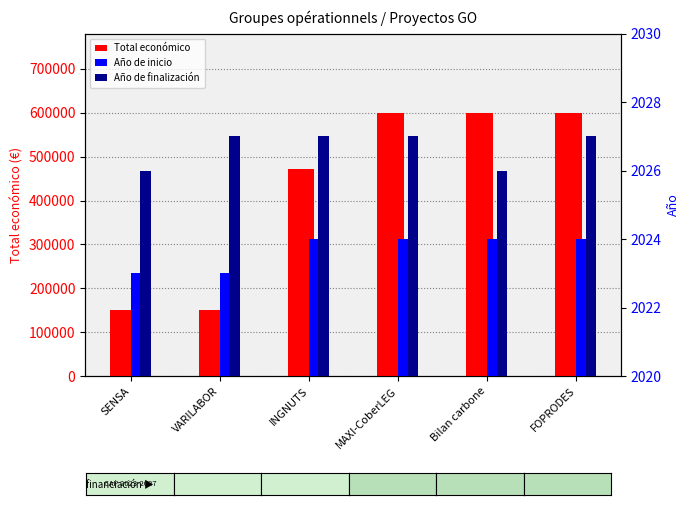

Rank the series at VARILABOR from highest to lowest value.

Total económico, Año de finalización, Año de inicio